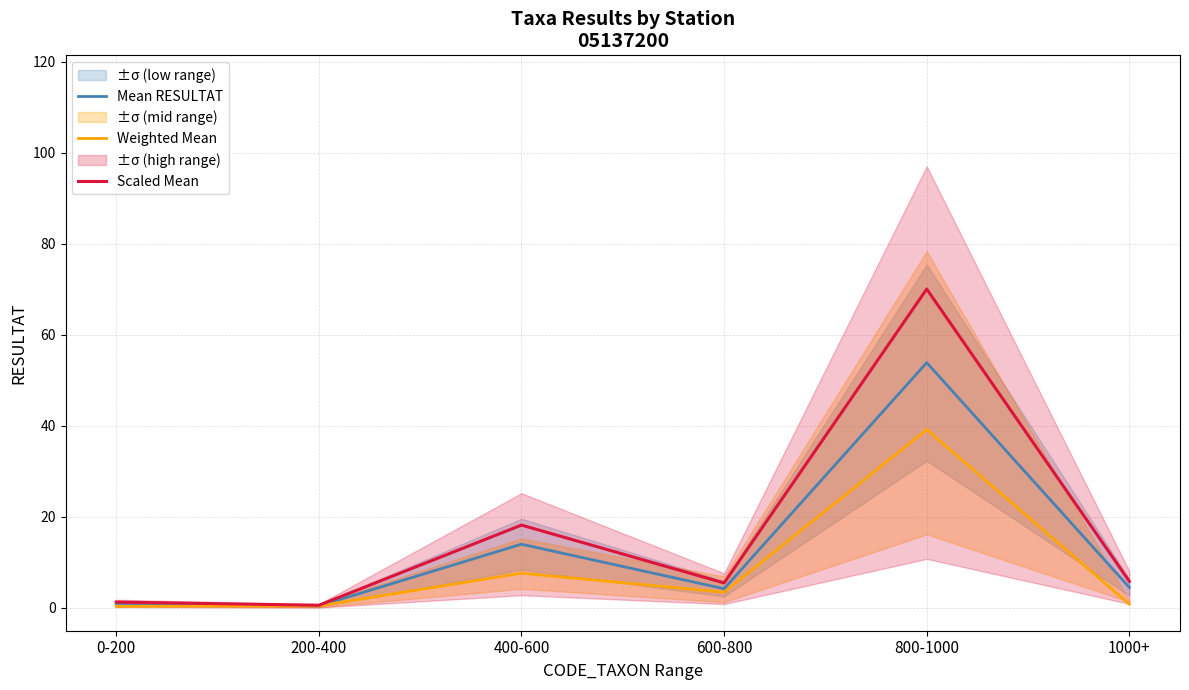

What is the value of the Mean RESULTAT point at the 5th from the left?

53.9